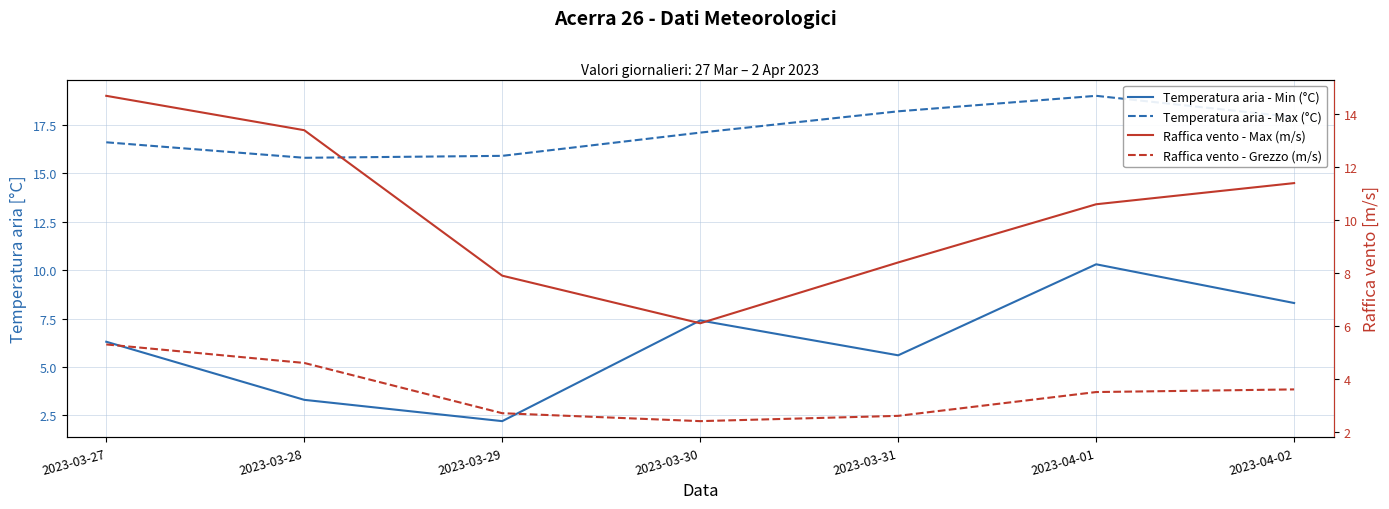

Reading left to right, transcribe all the data shown in this chart.

Temperatura aria - Min (°C): 2023-03-27=6.3	2023-03-28=3.3	2023-03-29=2.2	2023-03-30=7.4	2023-03-31=5.6	2023-04-01=10.3	2023-04-02=8.3
Temperatura aria - Max (°C): 2023-03-27=16.6	2023-03-28=15.8	2023-03-29=15.9	2023-03-30=17.1	2023-03-31=18.2	2023-04-01=19.0	2023-04-02=17.9
Raffica vento - Max (m/s): 2023-03-27=14.7	2023-03-28=13.4	2023-03-29=7.9	2023-03-30=6.1	2023-03-31=8.4	2023-04-01=10.6	2023-04-02=11.4
Raffica vento - Grezzo (m/s): 2023-03-27=5.3	2023-03-28=4.6	2023-03-29=2.7	2023-03-30=2.4	2023-03-31=2.6	2023-04-01=3.5	2023-04-02=3.6